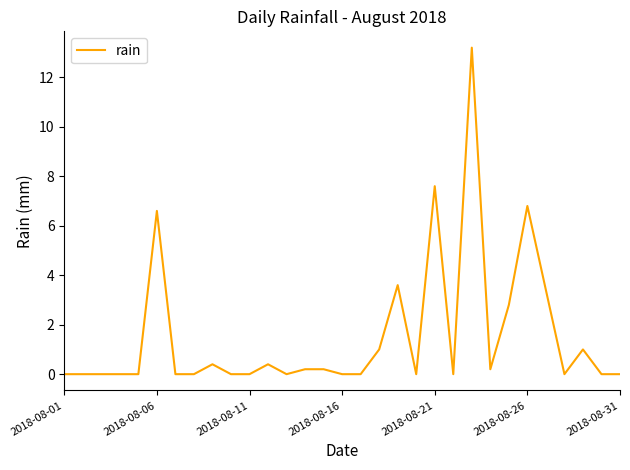

What is the difference between the maximum and minimum values?

13.2